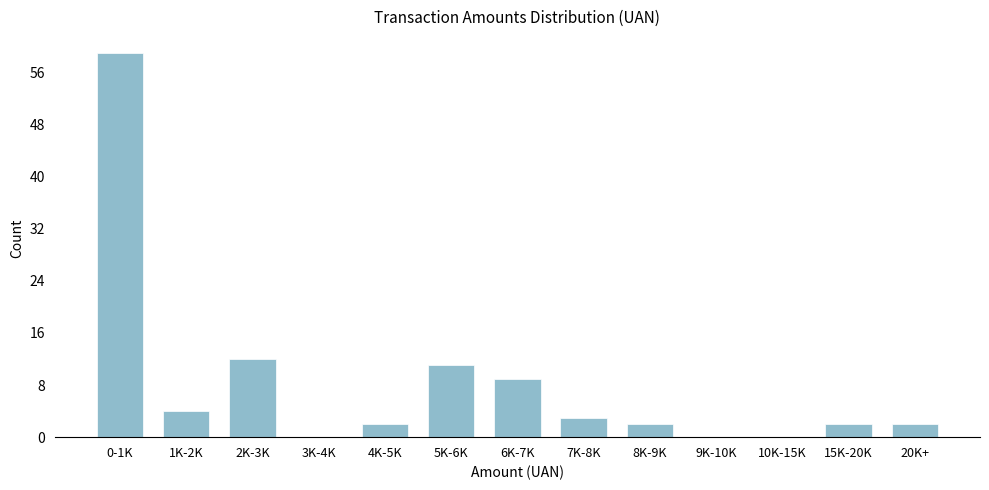

Reading left to right, transcribe all the data shown in this chart.

0-1K=59	1K-2K=4	2K-3K=12	3K-4K=0	4K-5K=2	5K-6K=11	6K-7K=9	7K-8K=3	8K-9K=2	9K-10K=0	10K-15K=0	15K-20K=2	20K+=2